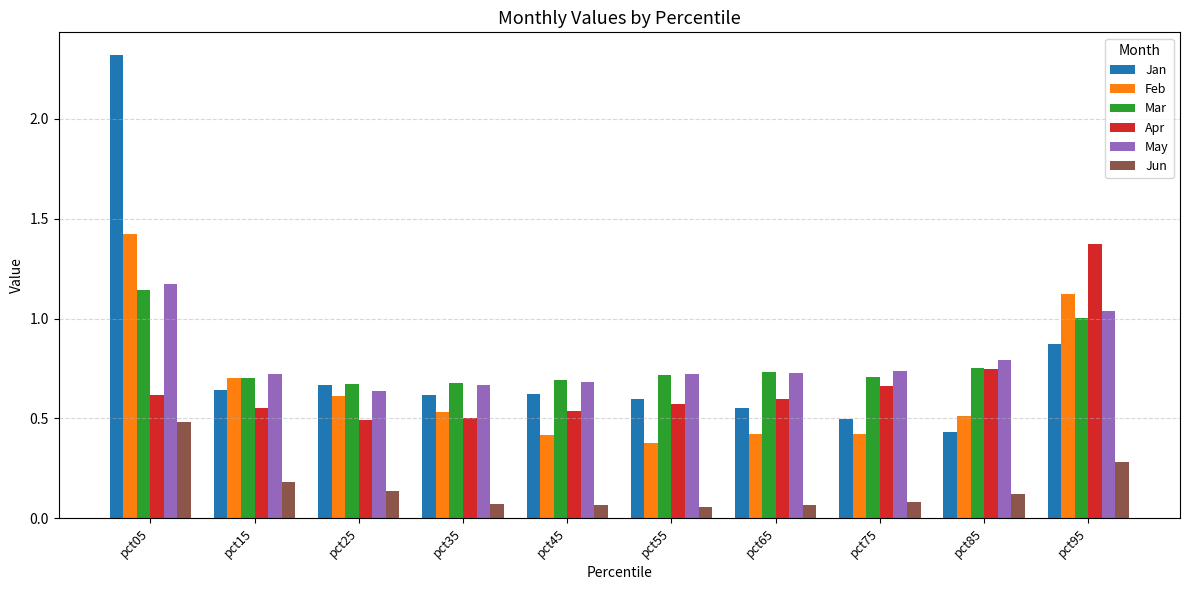

What is the total value across all series at pct55?

3.0